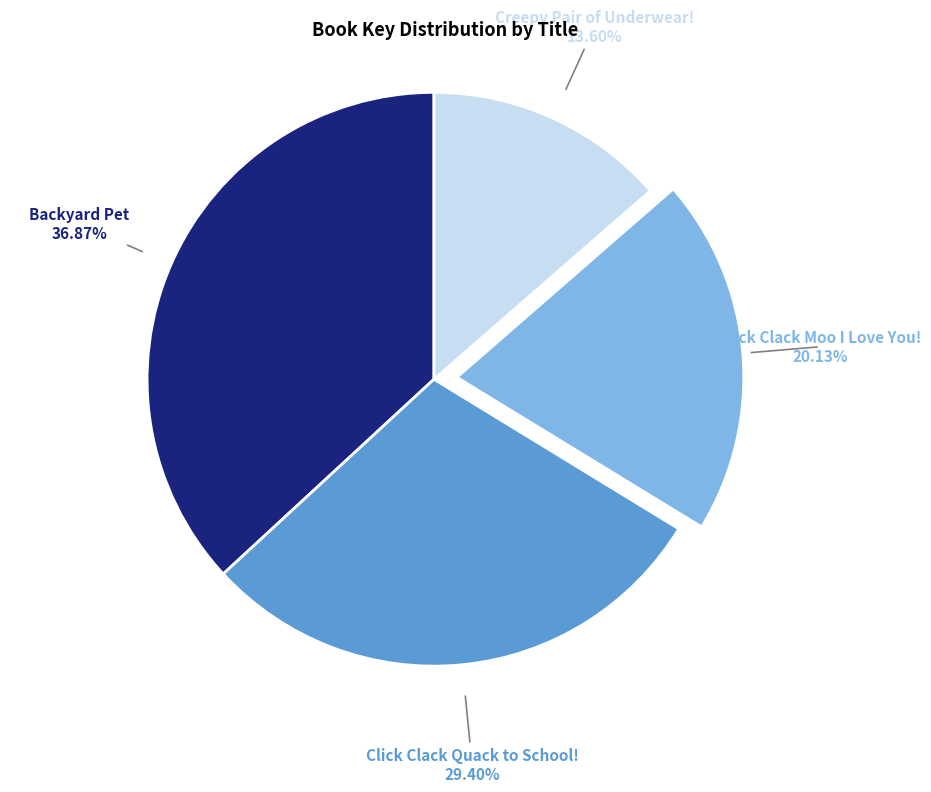

Is there a majority slice in this chart?

No